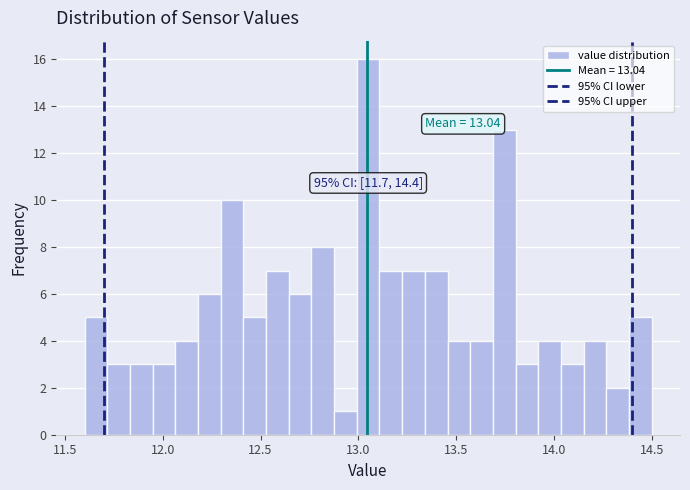

Read against the x-axis, roughly where is the centre of the tallest bar?

13.05